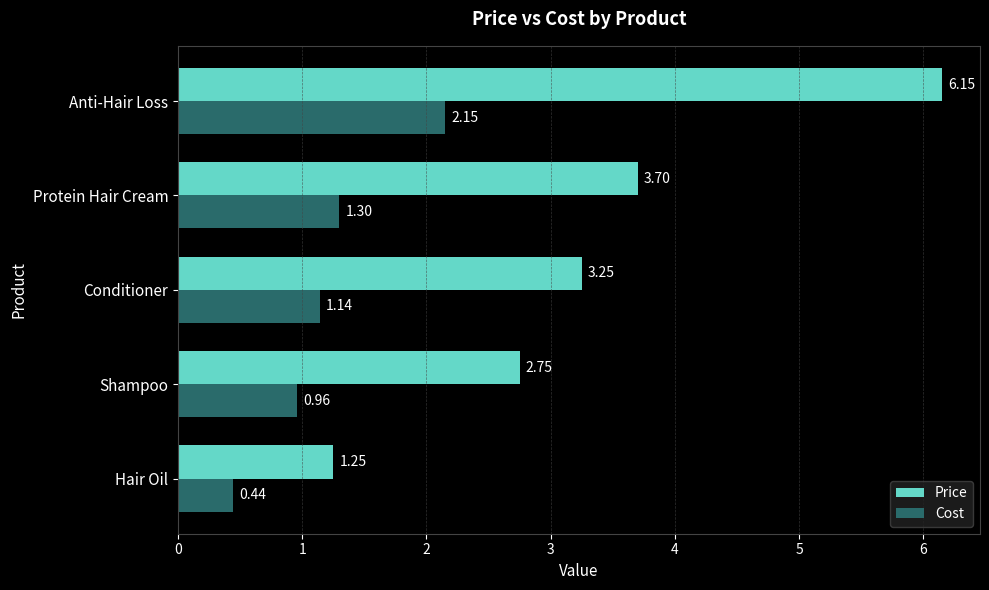

How many categories are shown in the chart?

5